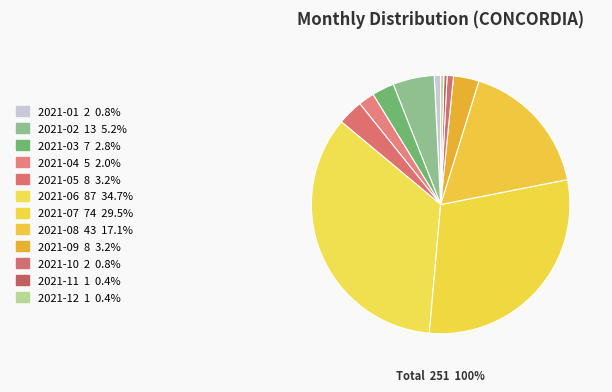

Rank the categories by value from lowest to highest.

2021-11, 2021-12, 2021-01, 2021-10, 2021-04, 2021-03, 2021-05, 2021-09, 2021-02, 2021-08, 2021-07, 2021-06